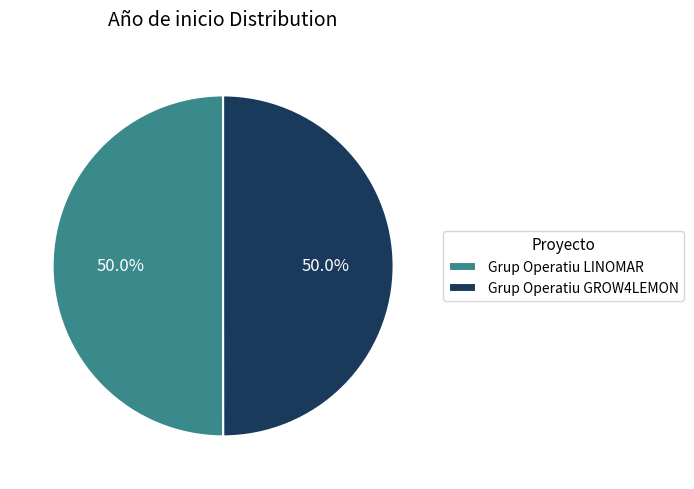

Combined, what portion of the pie is Grup Operatiu GROW4LEMON and Grup Operatiu LINOMAR?

100.0%